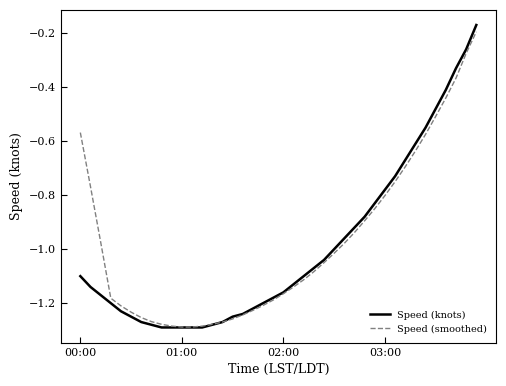

Which series has the widest spread of values?

Speed (knots)